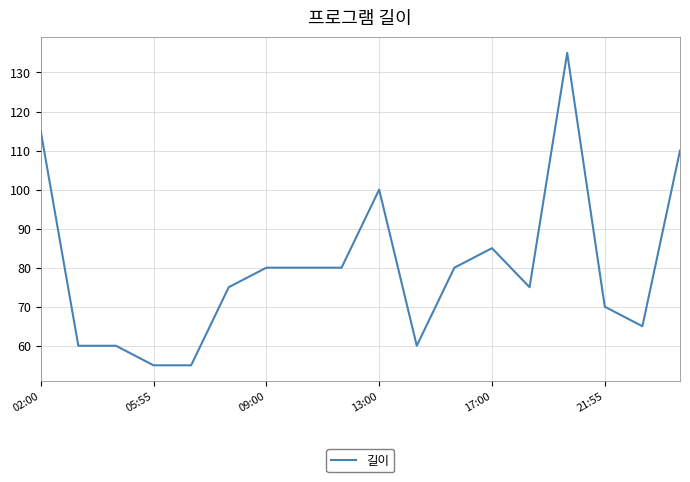

What is the minimum value shown in the chart?

55